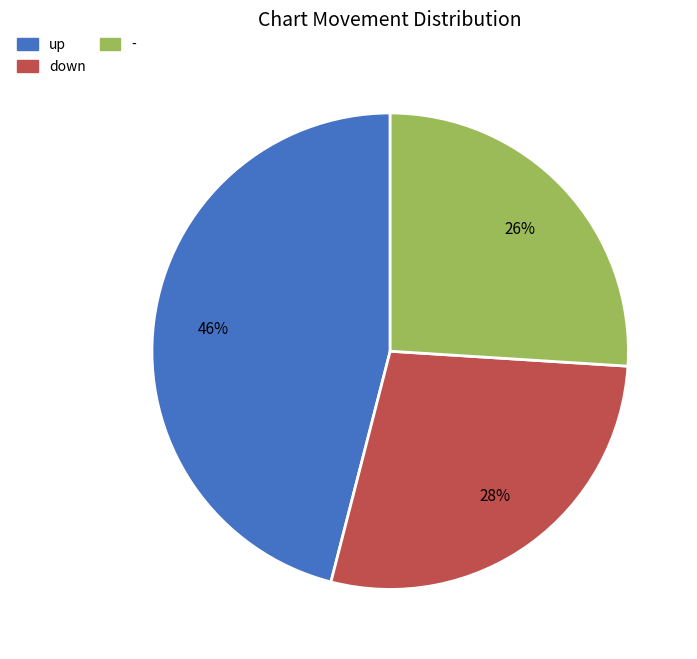

Combined, do down and - account for over 50%?

Yes